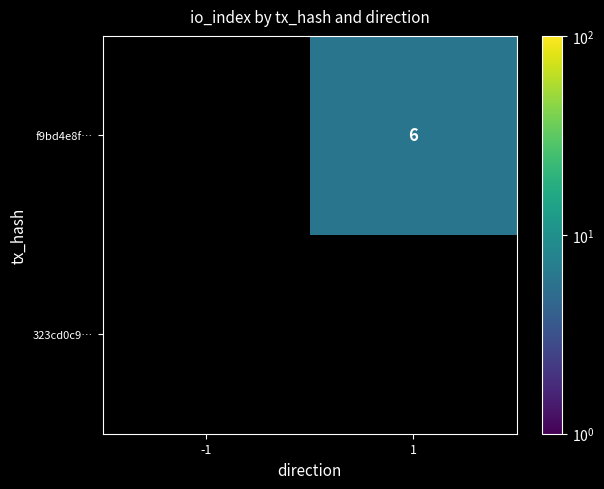

Which series has the largest total across all categories?

f9bd4e8f…